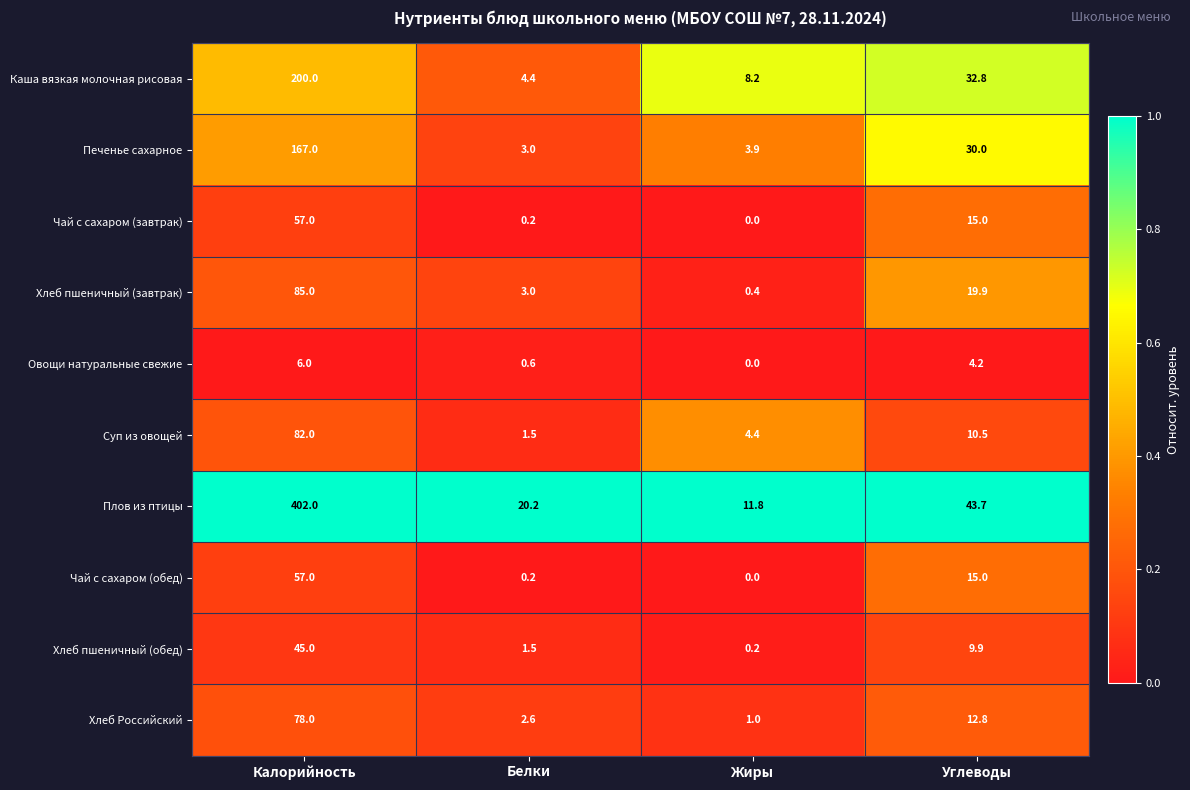

What is the difference between the second highest and second lowest values in the Плов из птицы series?

23.5